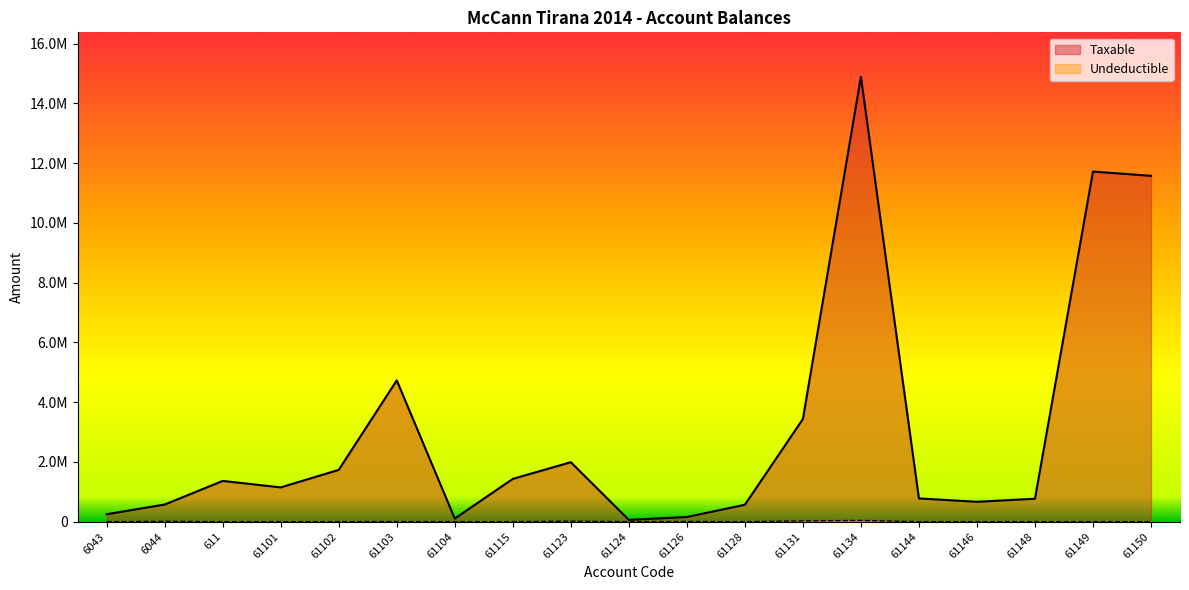

What is the maximum value for Taxable?

14887859.8